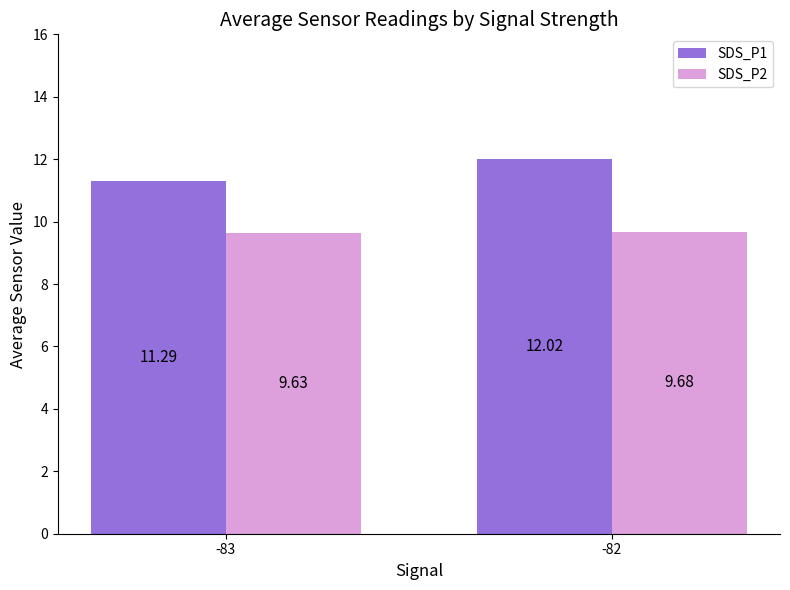

True or false: SDS_P1 has a value of 18.4 at -82.

False